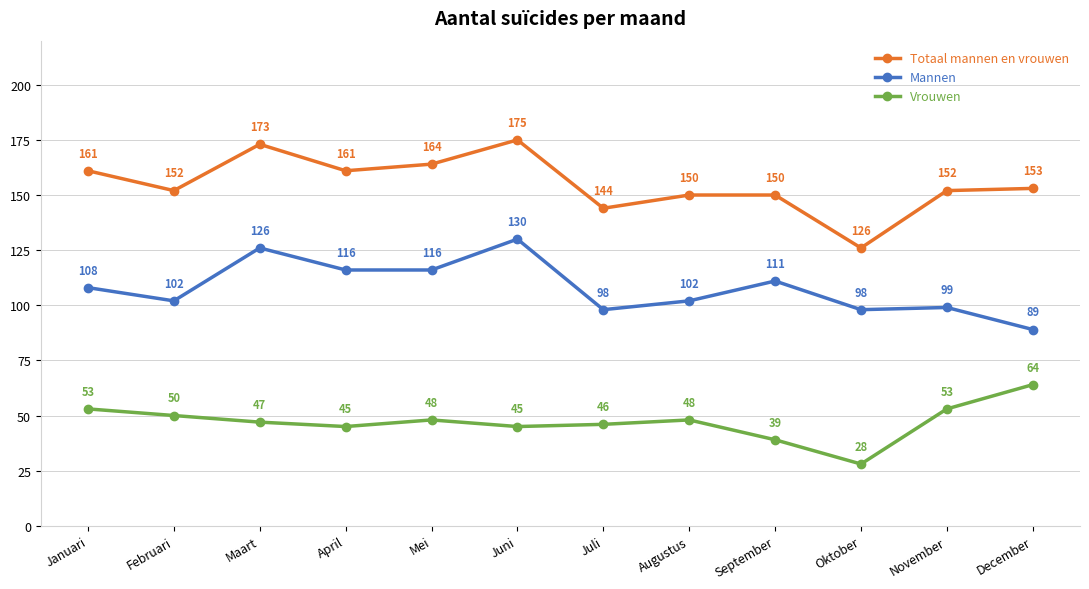

True or false: Totaal mannen en vrouwen and Mannen cross at least once.

False